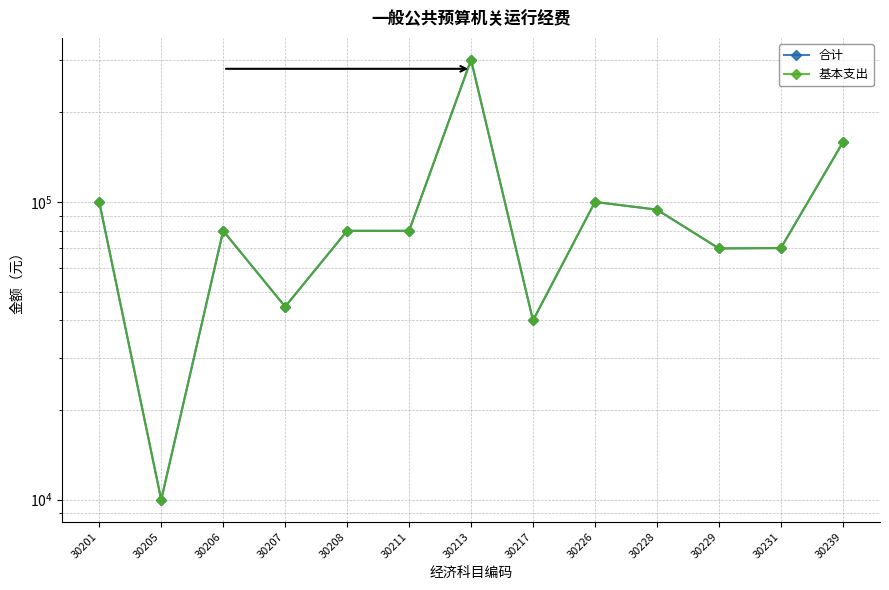

At how many categories does at least one series exceed 56802?

10